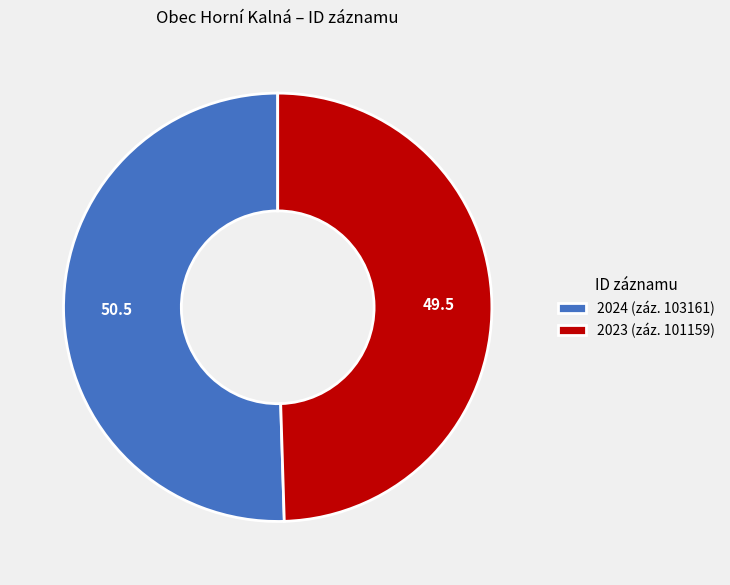

Is there any slice that represents more than half of the pie?

Yes